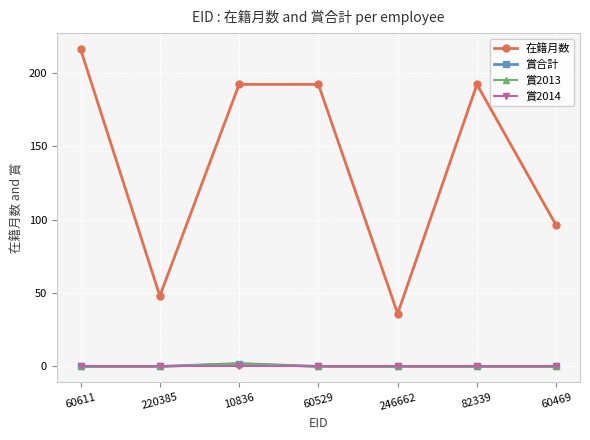

Does the chart have visible grid lines?

Yes